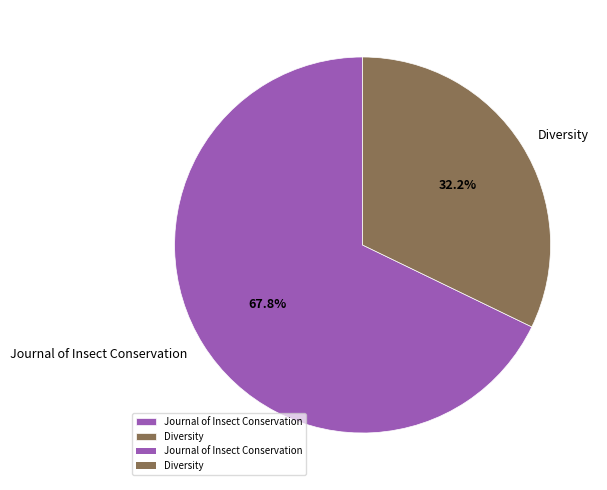

Which has a higher value, Journal of Insect Conservation or Diversity?

Journal of Insect Conservation